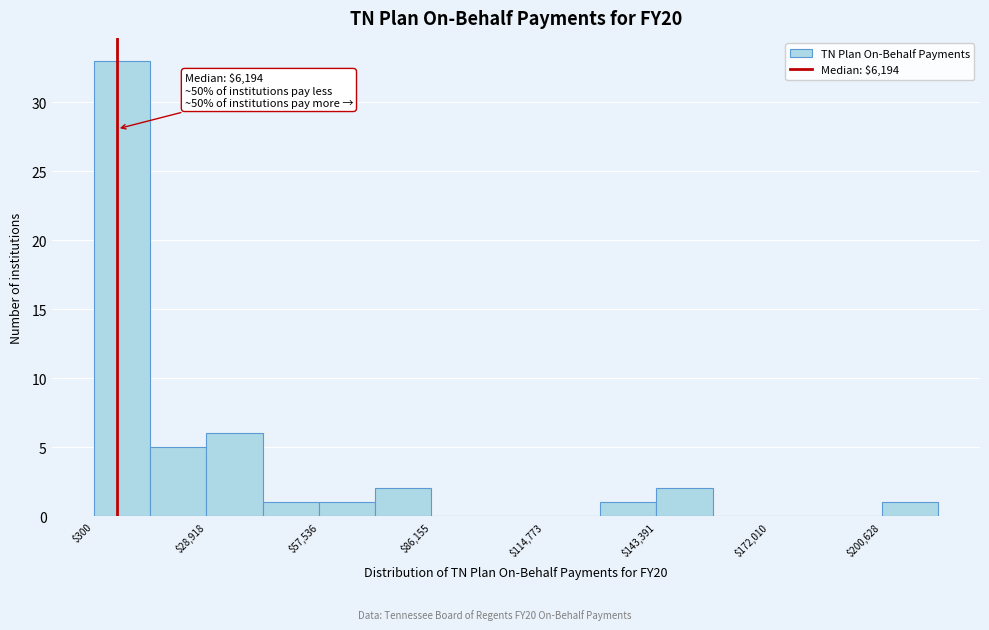

Read against the x-axis, roughly where is the centre of the tallest bar?

5000